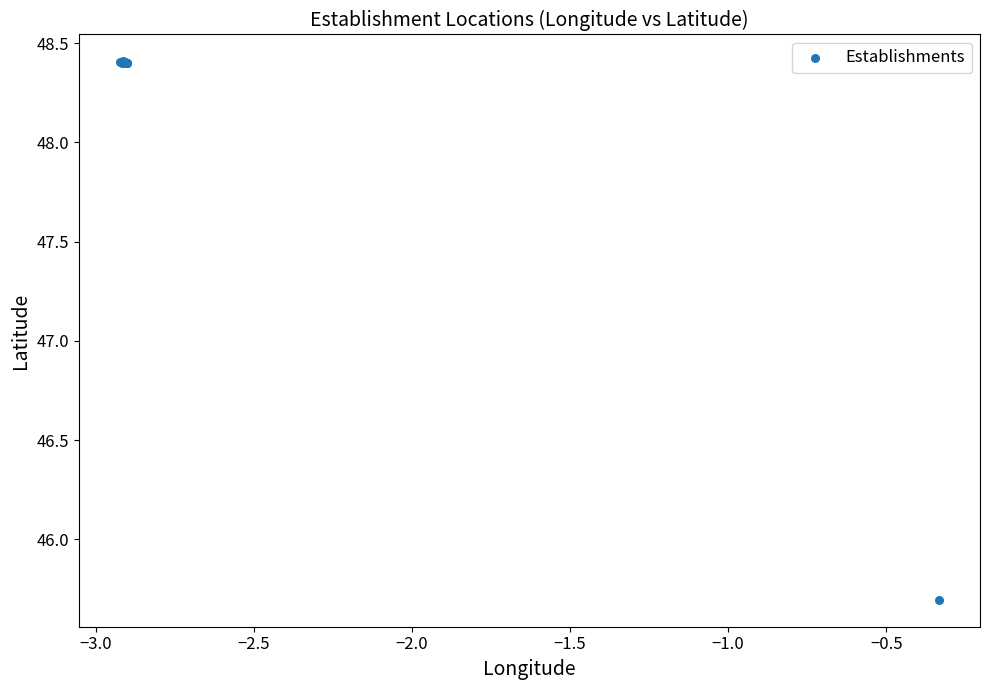

What Y value in the scatter plot is closest to 47?

45.7